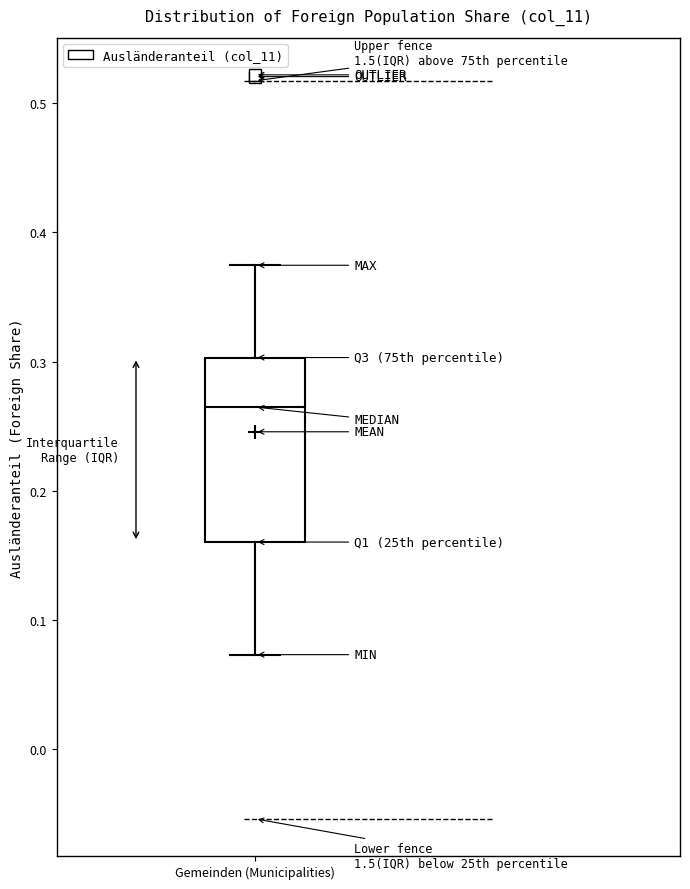

Where is the upper edge of the box for Gemeinden (Municipalities) on the y-axis? The values are not printed on the chart, so give them approximately, as read against the axis.

0.30